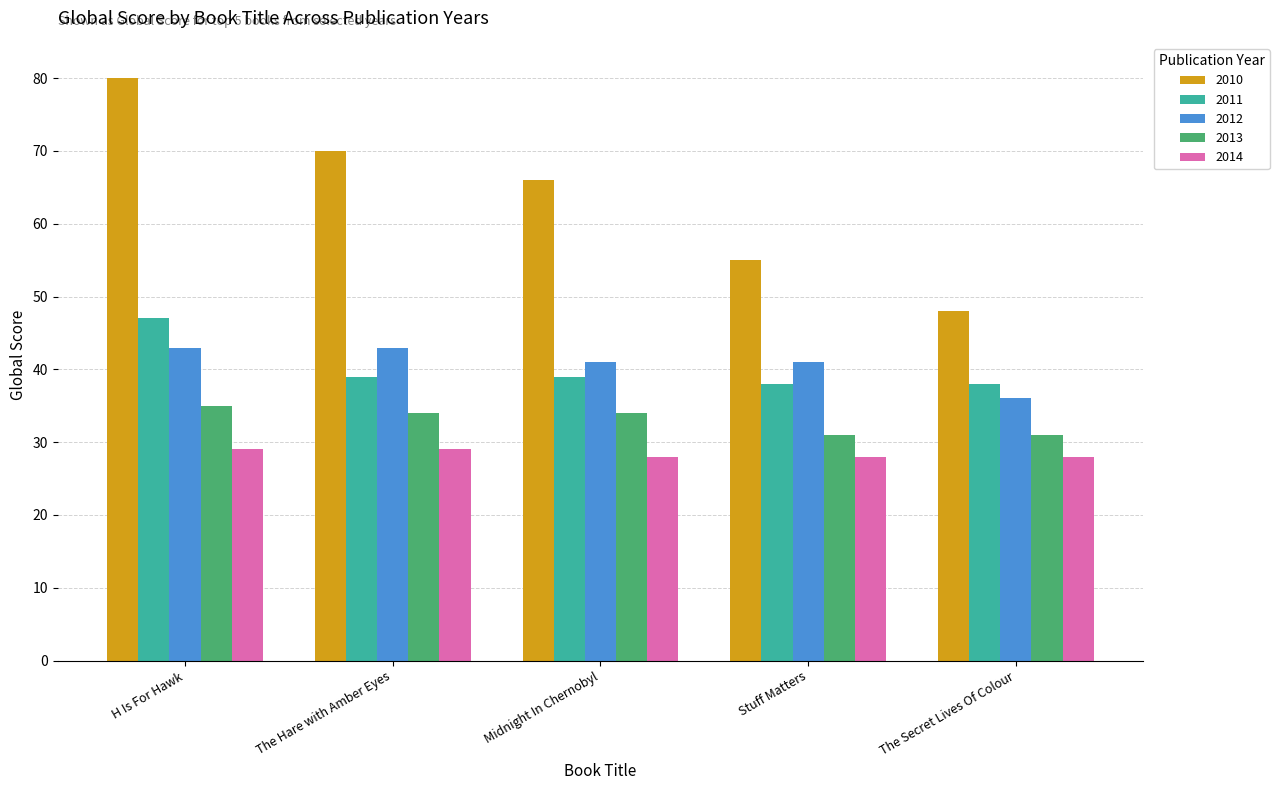

Which series changed the most between H Is For Hawk and Stuff Matters?

2010